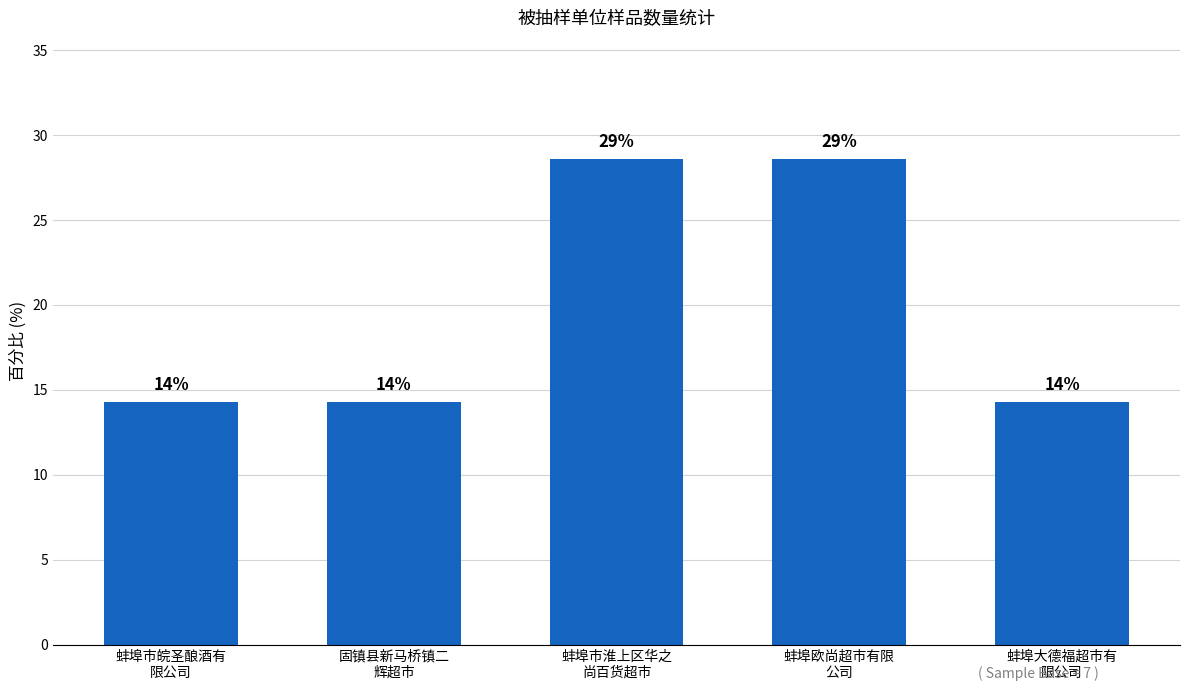

What is the maximum value shown in the chart?

28.6